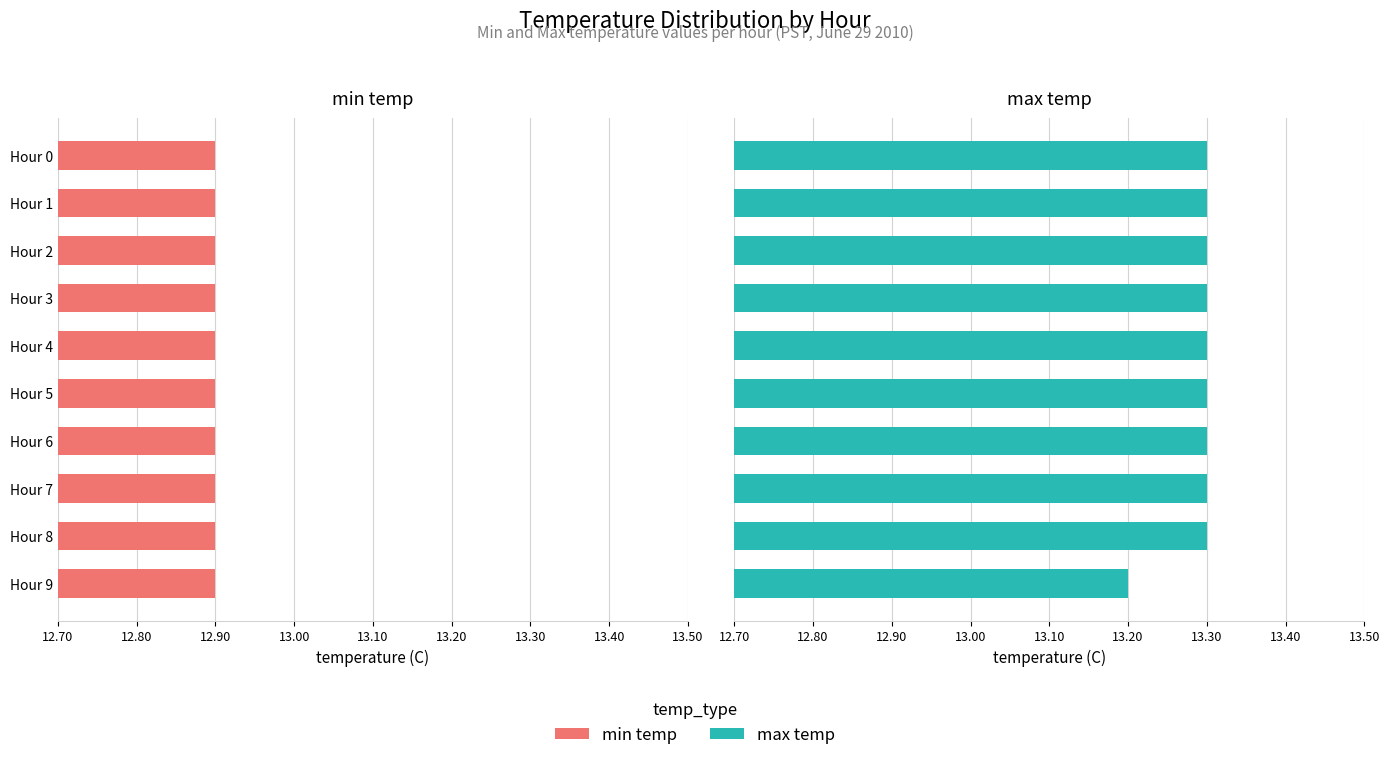

How many groups of bars are there?

10